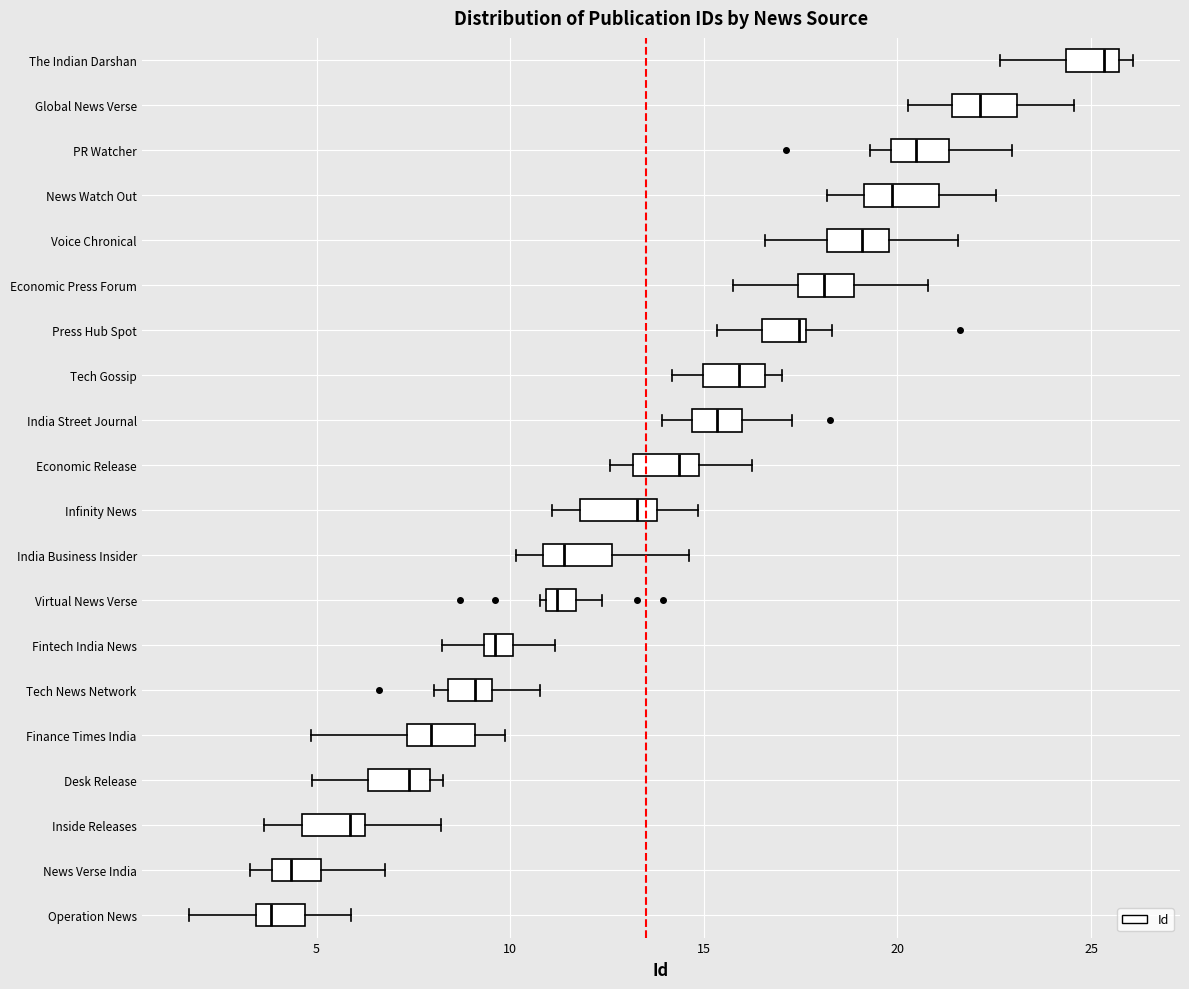

Which box has the furthest to the right median line?

The Indian Darshan